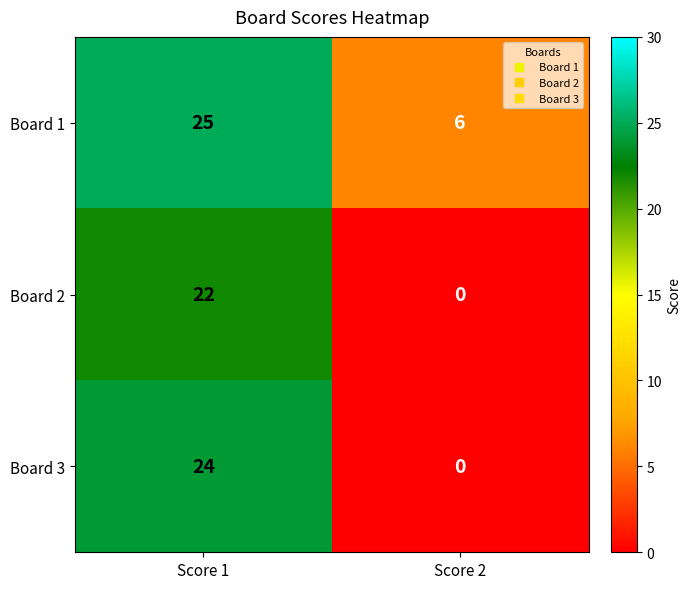

Reading left to right, what are all the values shown in this chart?

Board 1: 25	6
Board 2: 22	0
Board 3: 24	0